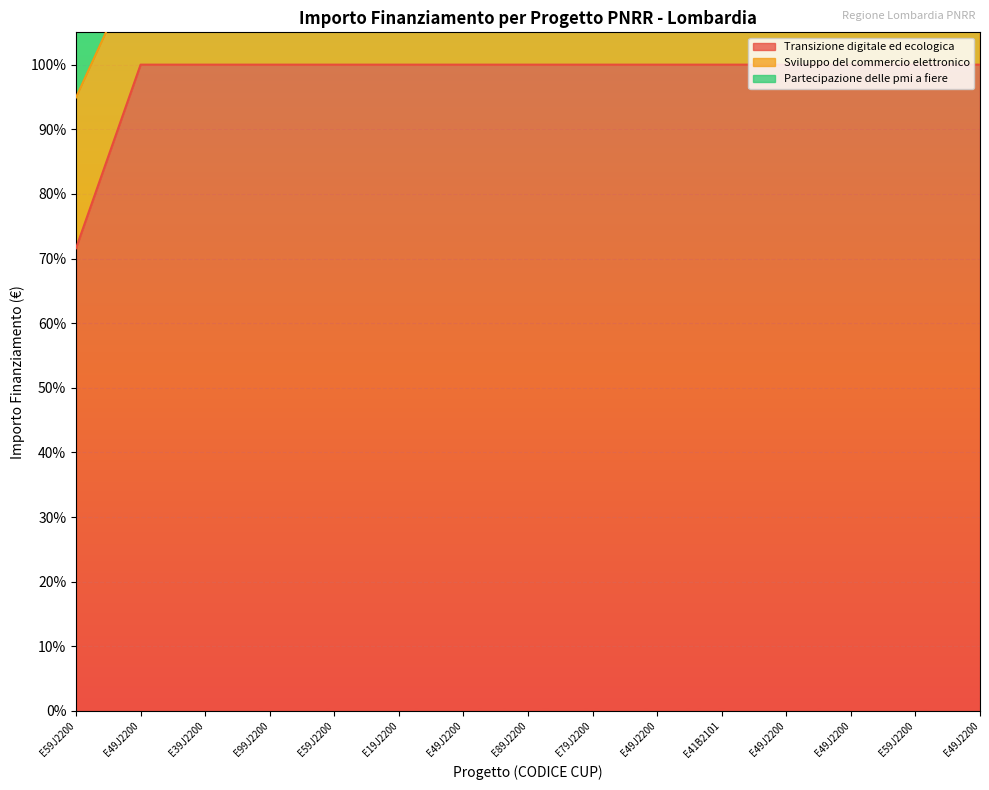

Is the value of Sviluppo del commercio elettronico at E49J2200 greater than the value of Transizione digitale ed ecologica at E49J2200?

Yes